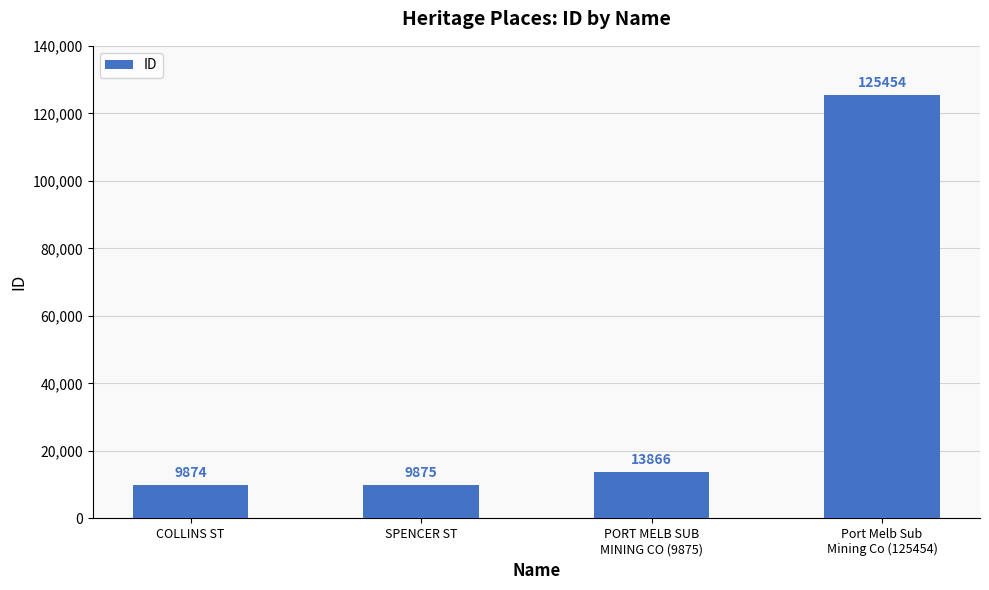

What position from the right is COLLINS ST?

4